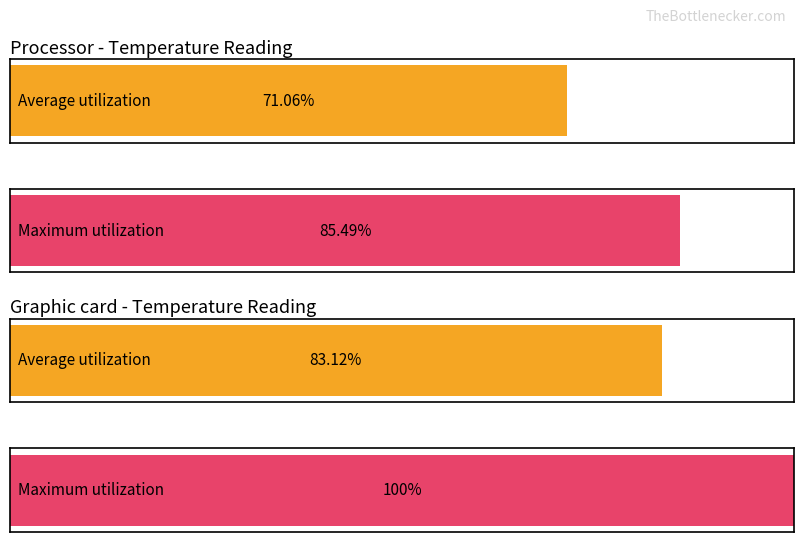

What are all the series names shown in the legend?

Average utilization, Maximum utilization